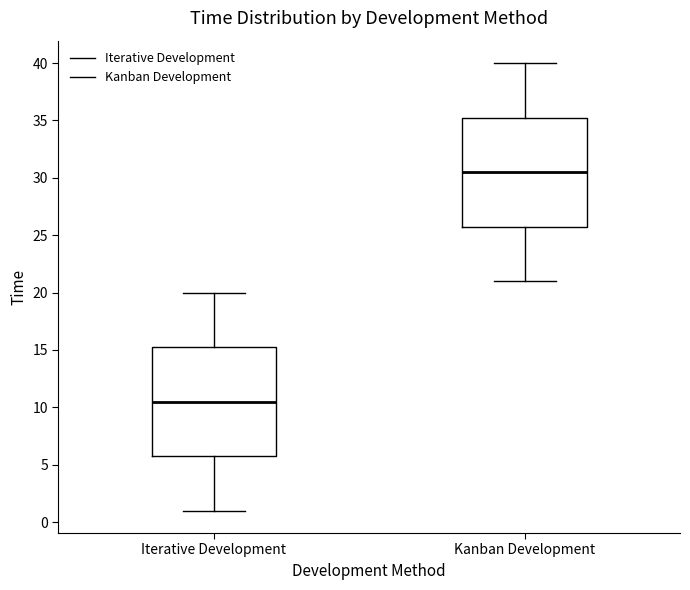

Which box's median line is the lowest?

Iterative Development